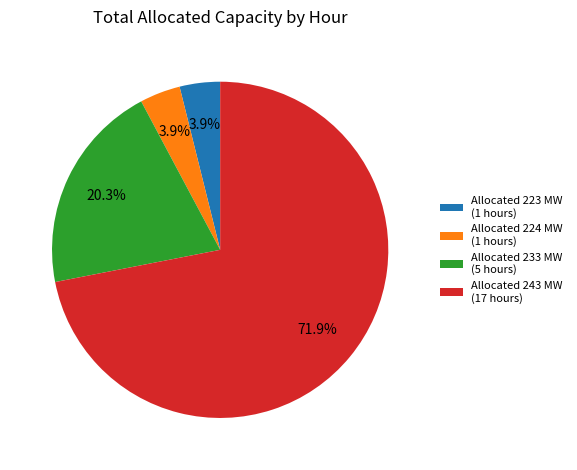

Which slice is the largest?

Allocated 243 MW (17 hours)